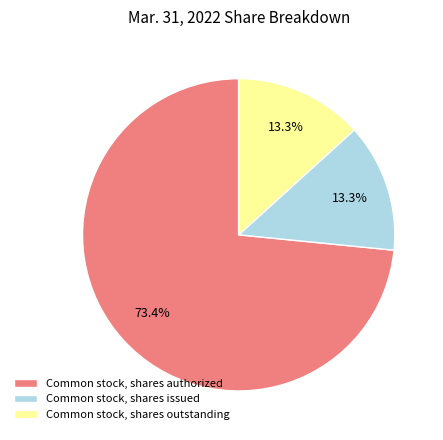

Combined, what portion of the pie is Common stock, shares outstanding and Common stock, shares authorized?

86.7%